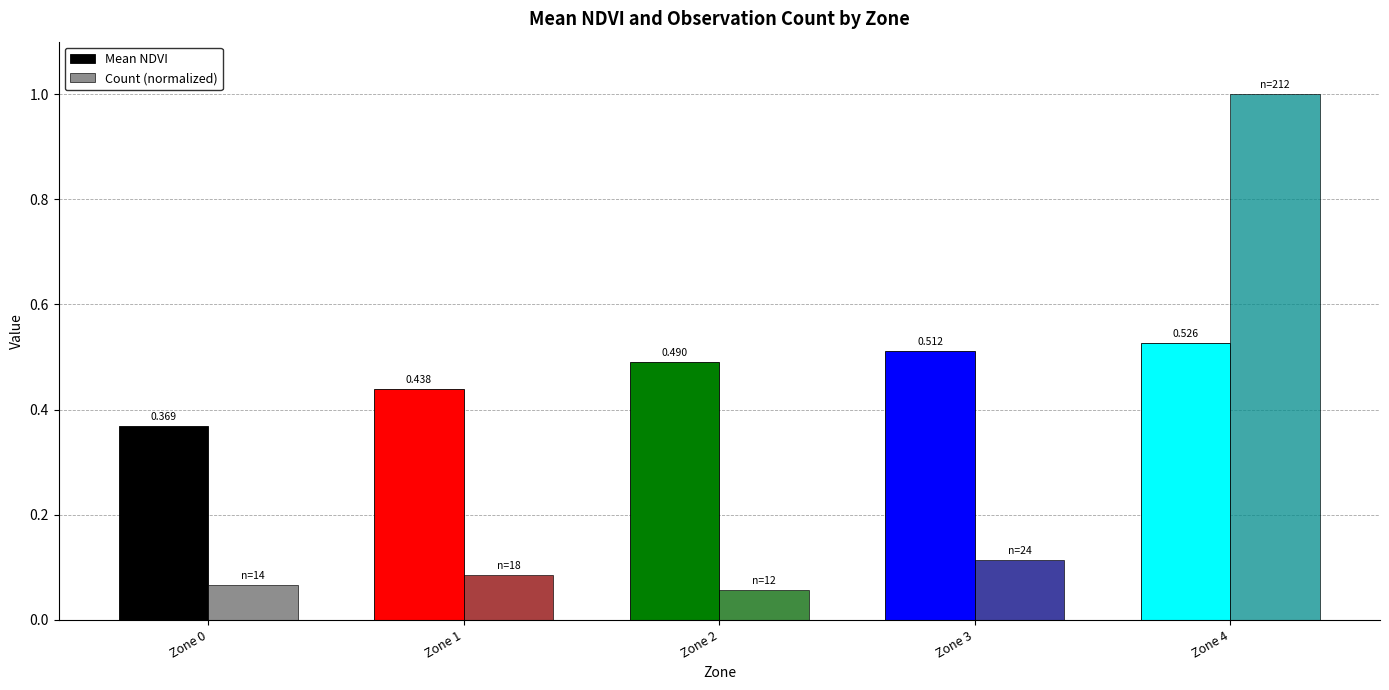

Is the value of Mean NDVI at Zone 3 greater than the value of Count (normalized) at Zone 4?

No